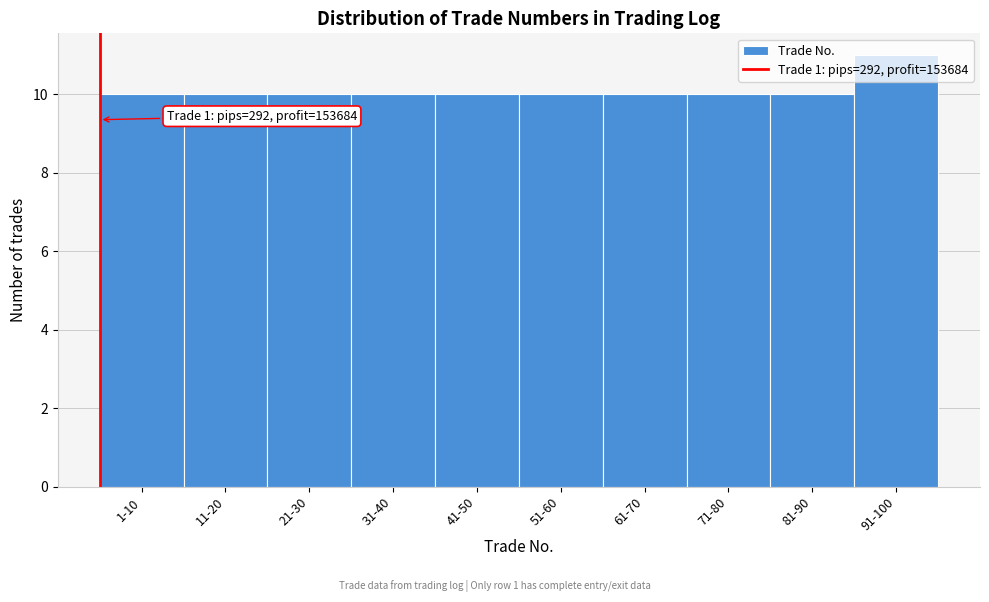

What is the label of the 7th bar from the left?

61-70